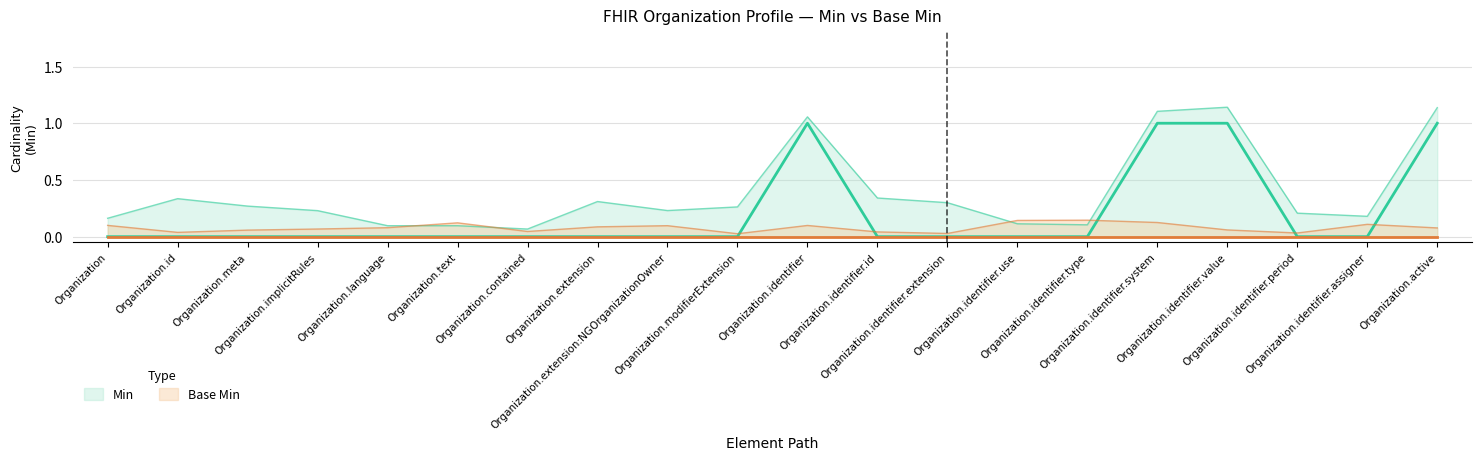

Which category has the lowest value across all series?

Organization